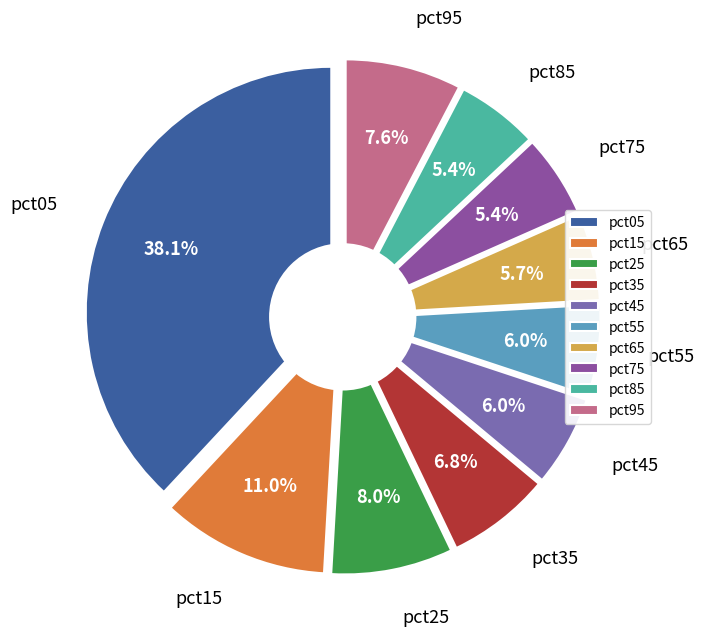

Between pct95 and pct75, which is larger?

pct95